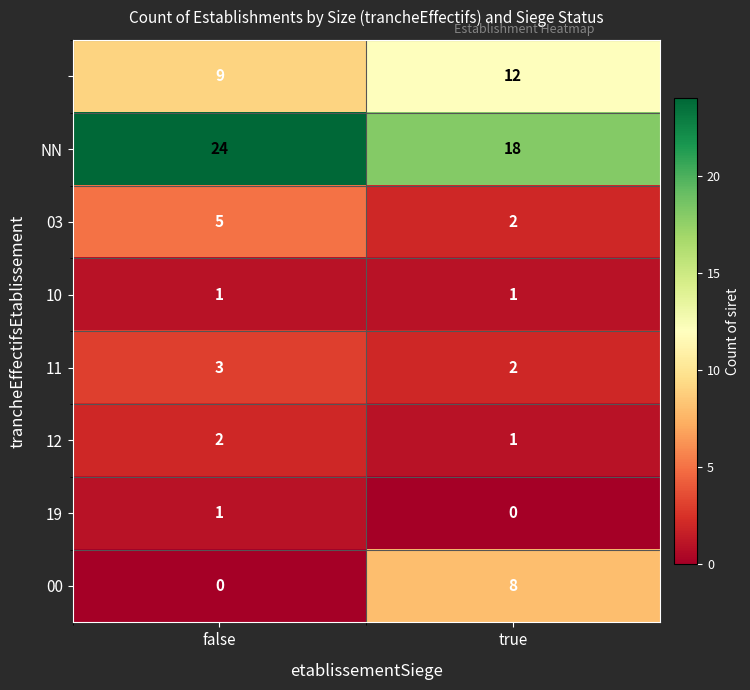

What is the difference between the highest and lowest values at false?

24